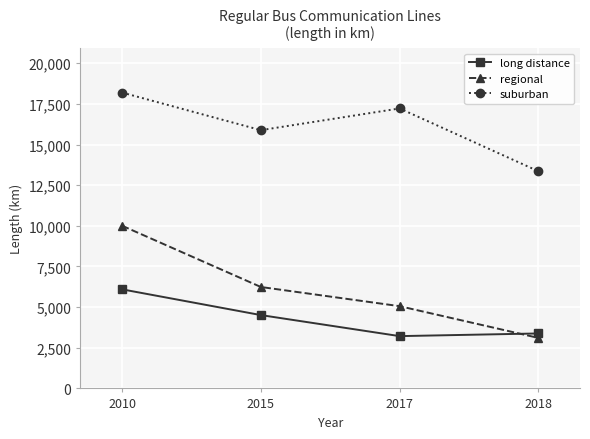

What is the value of the suburban point at the 4th from the left?

13357